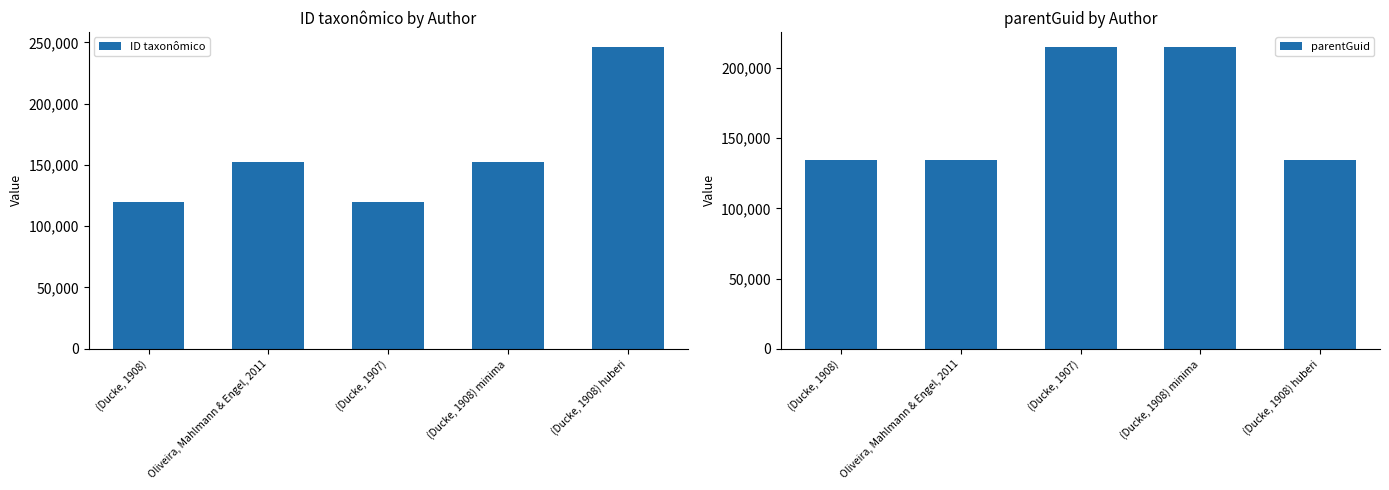

The value of ID taxonômico at (Ducke, 1908) is 119576. True or false?

True